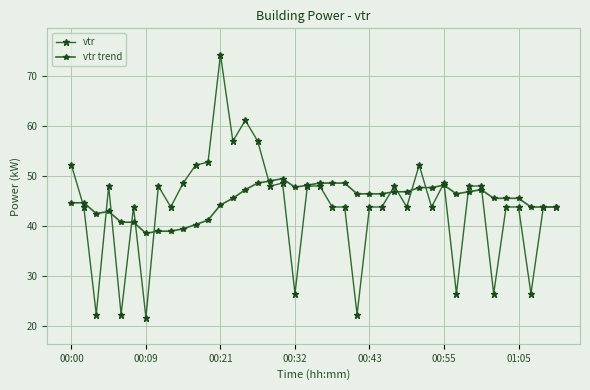

Count the number of data series in this chart.

2